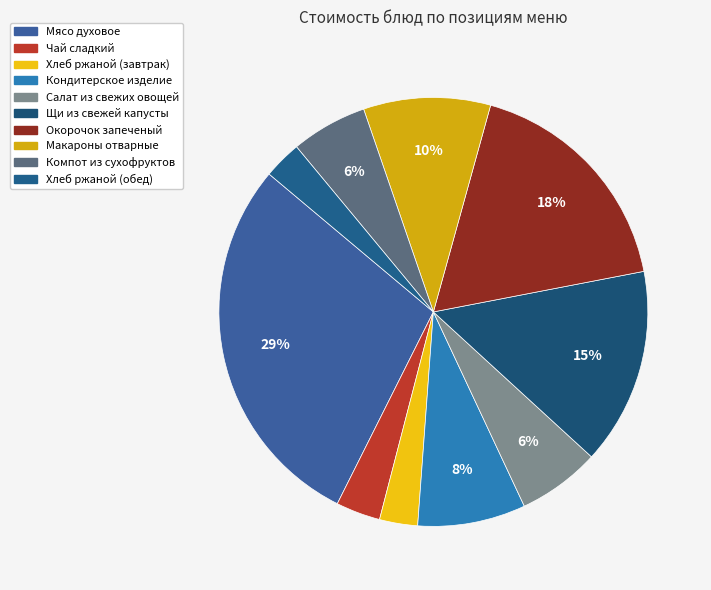

Which category has the biggest portion of the pie?

Мясо духовое